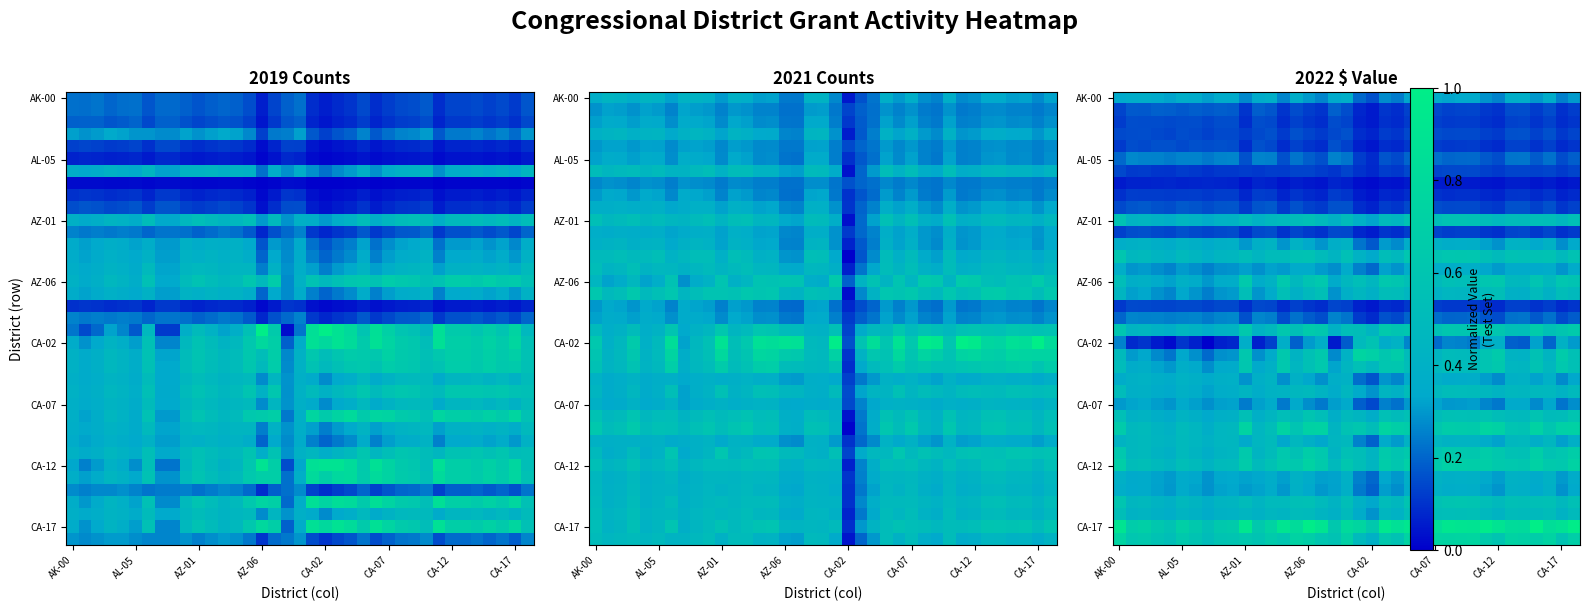

Count the AZ-06 values in the range 0 to 1.

37